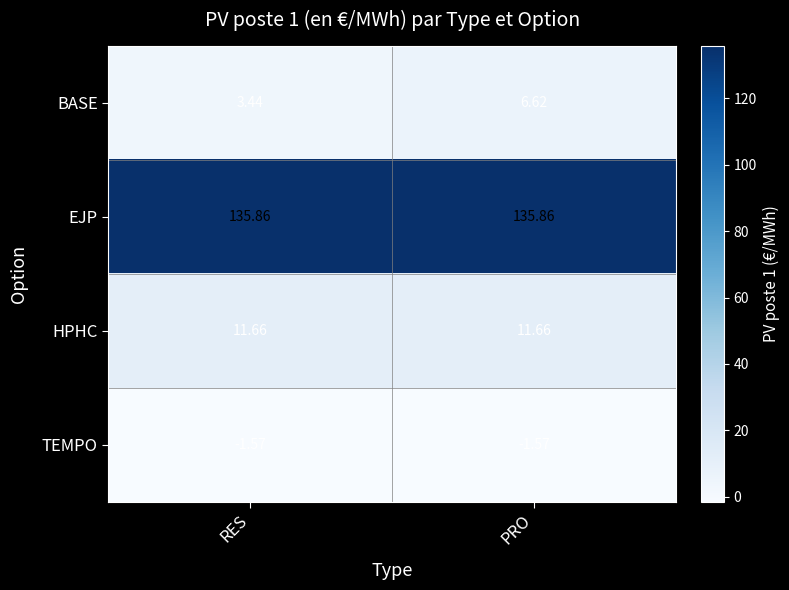

Where does the BASE series first go above 6?

PRO